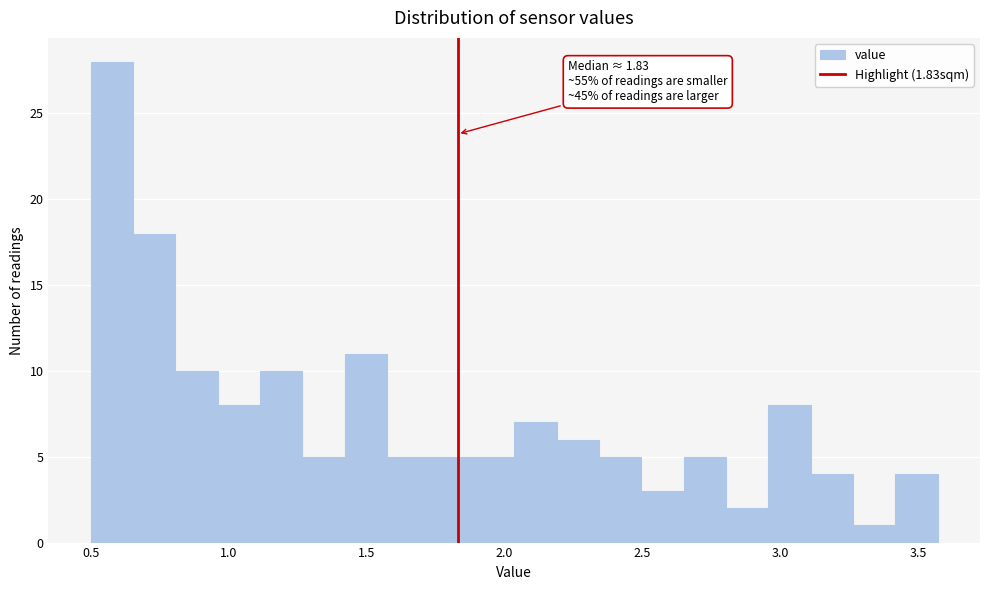

Read against the x-axis, roughly where is the centre of the tallest bar?

0.60